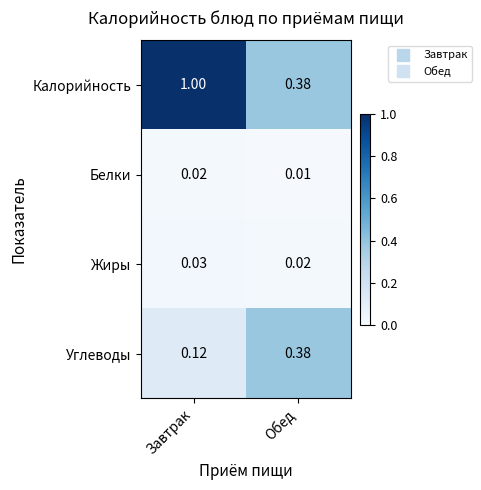

Where is Углеводы nearest to the value 0?

Завтрак